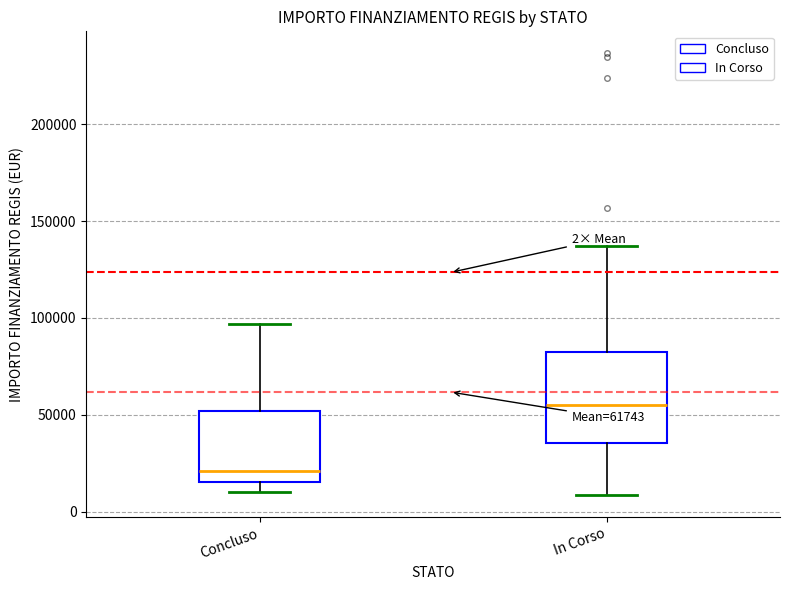

Which box is the tallest, from its lower edge to its upper edge?

In Corso